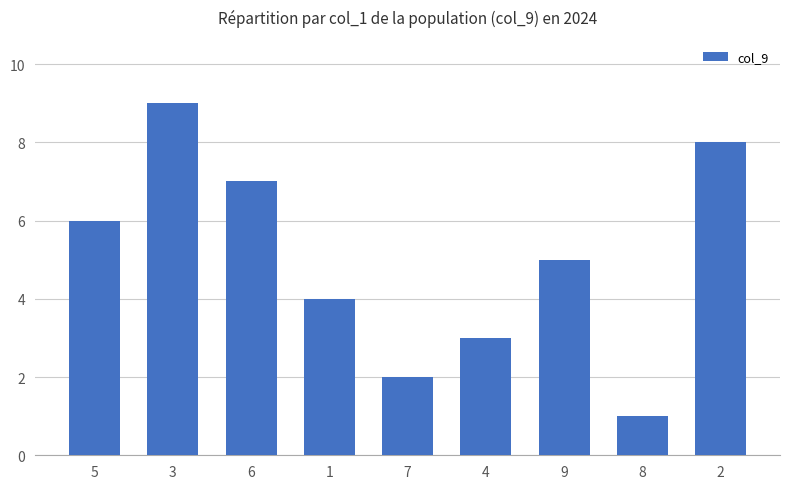

Count the number of data series in this chart.

1